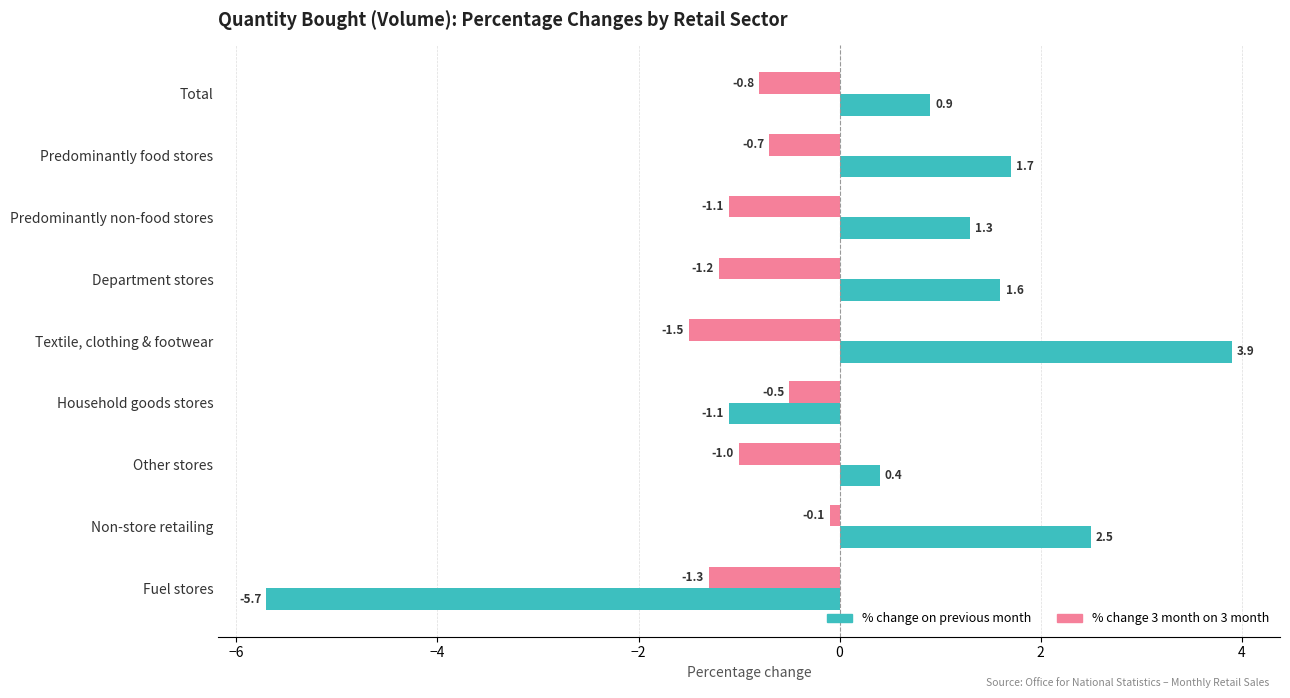

What is the sum of the % change 3 month on 3 month values at Textile, clothing & footwear and Total?

-2.3